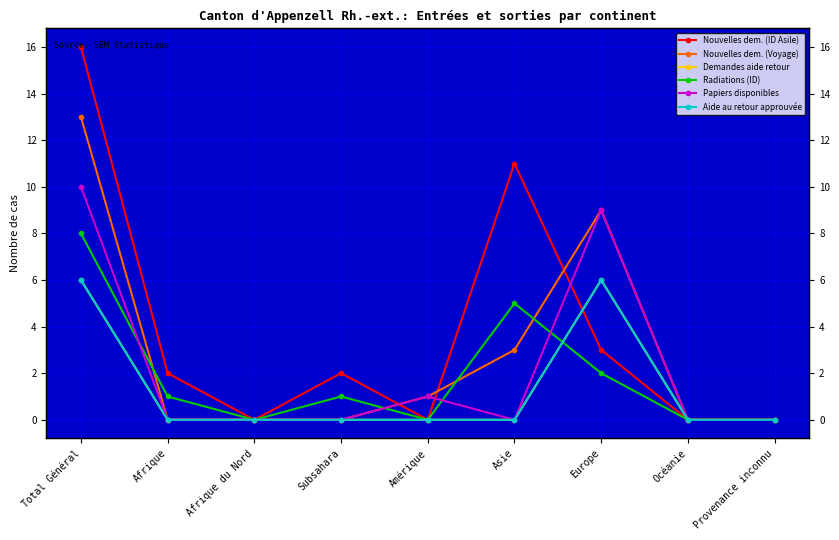

Does the chart display data point markers on the line(s)?

Yes